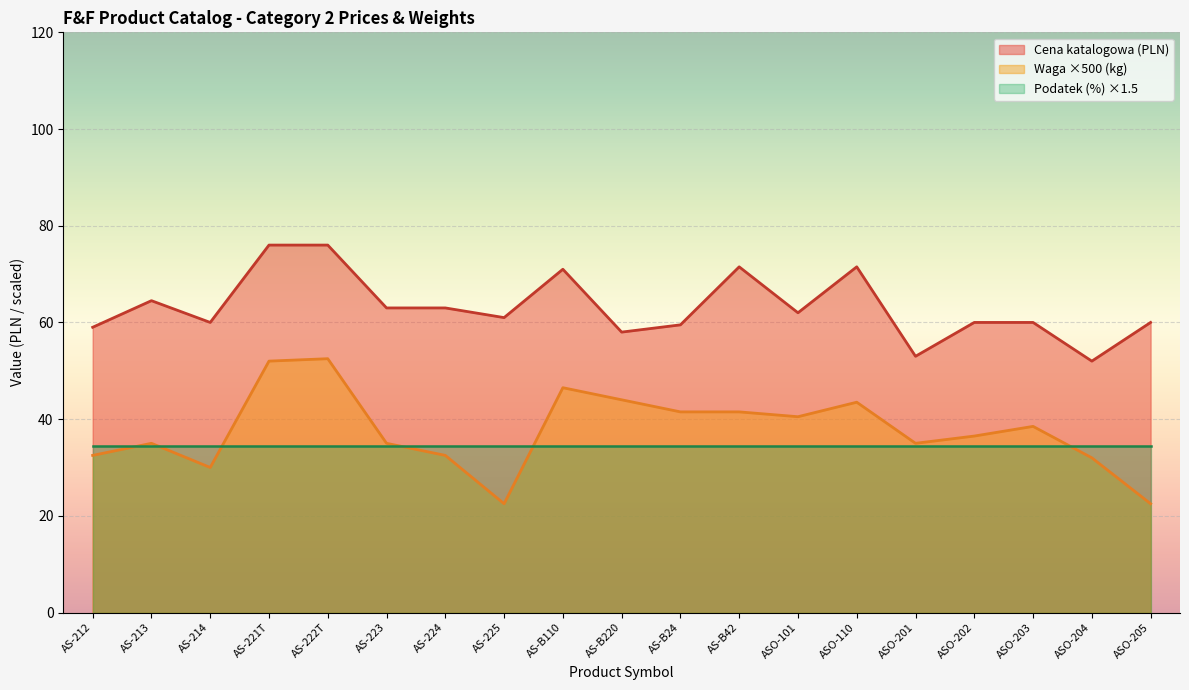

Which series has the largest range (max minus min)?

Waga ×500 (kg)